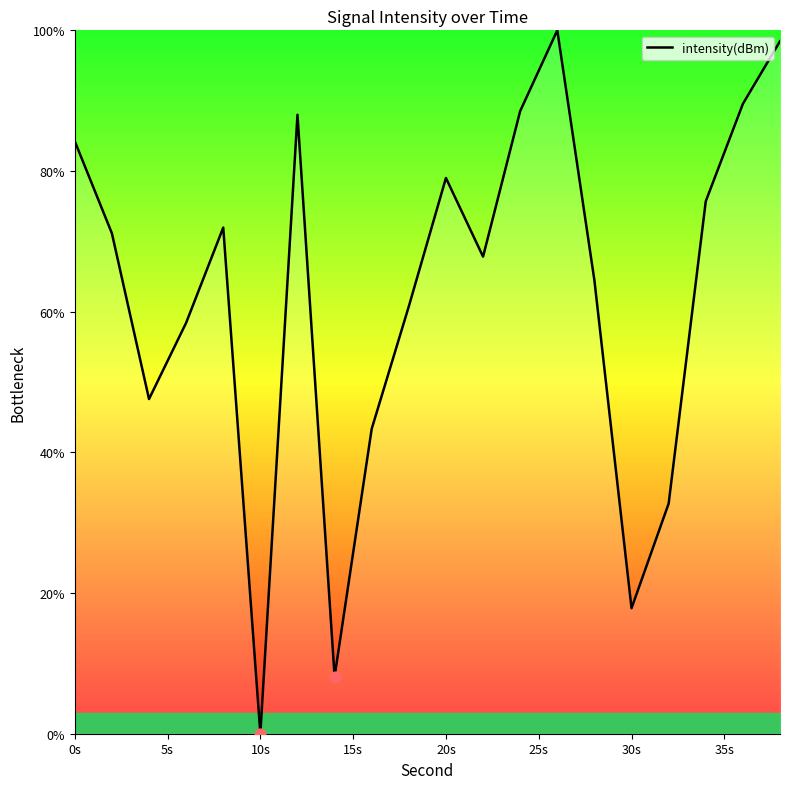

What is the difference between the maximum and minimum values?

100.0